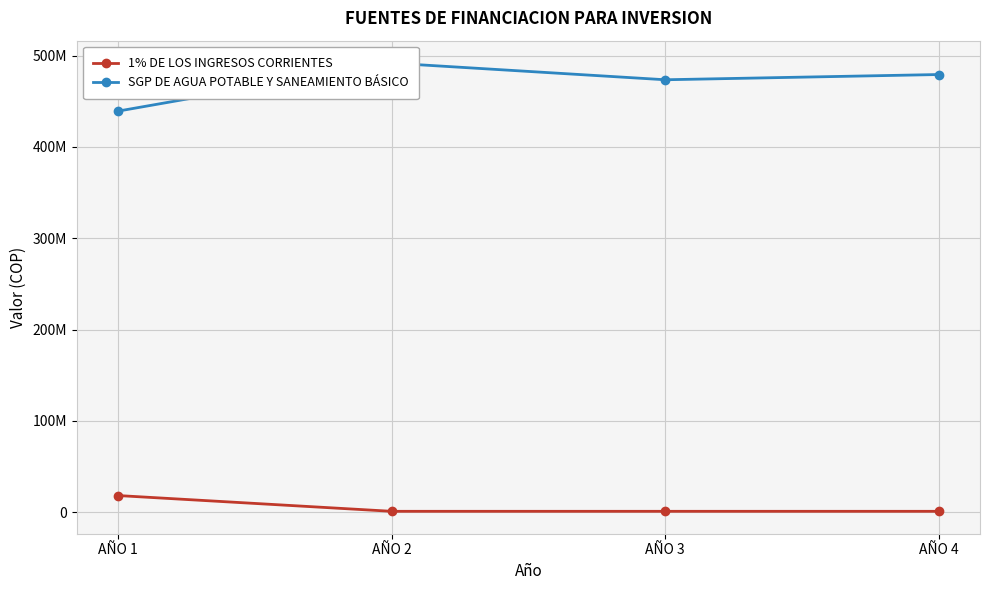

Count the number of categories in the chart.

4